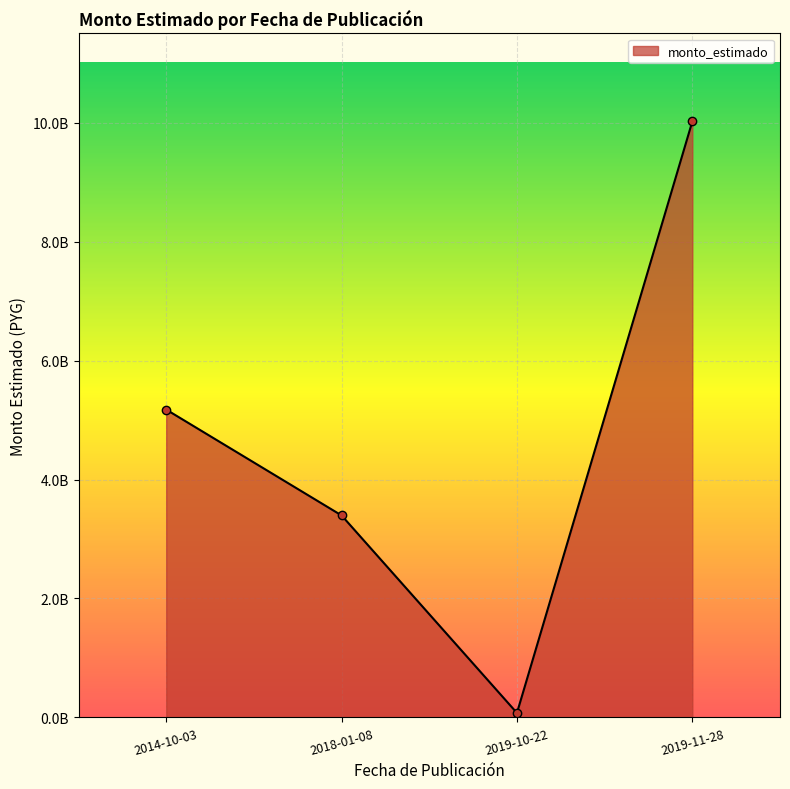

At which category does the data reach its first local valley?

2019-10-22